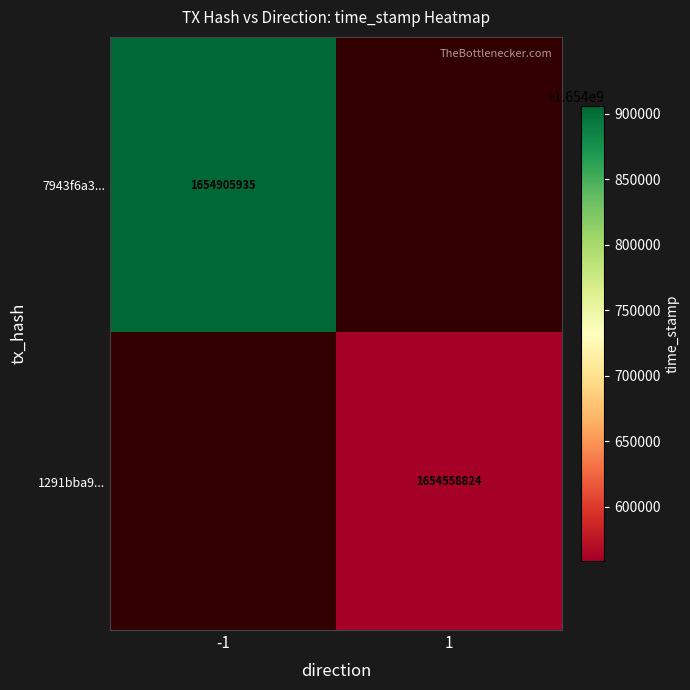

True or false: 7943f6a3... has a value of 2280850413 at -1.

False